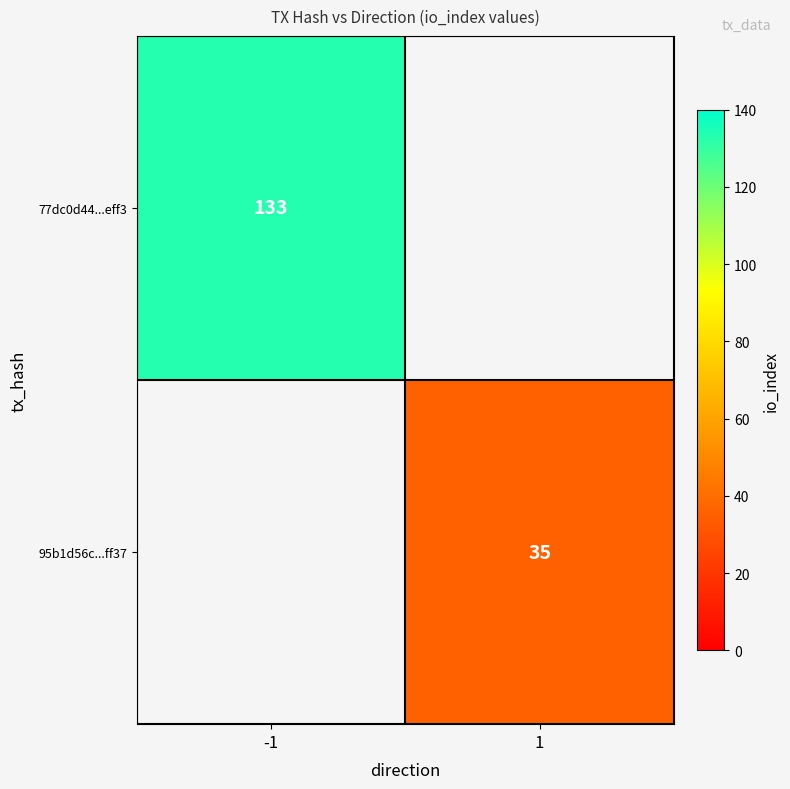

The value of 77dc0d44...eff3 at -1 is 133. True or false?

True